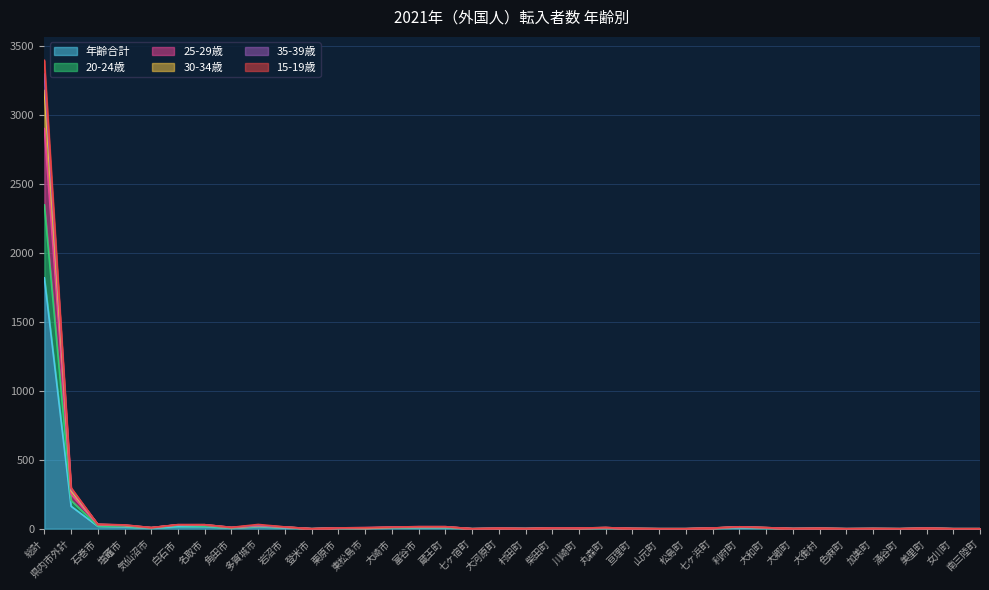

What is the average value of the 15-19歳 series?

104